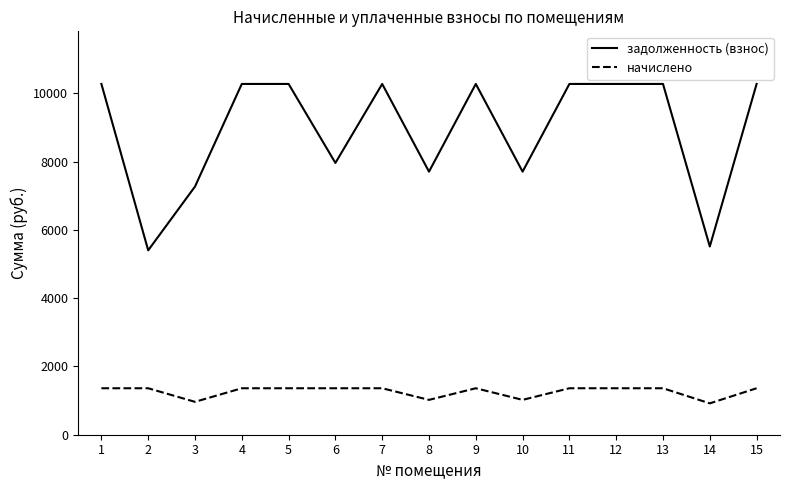

Is the value of начислено at 8 greater than the value of задолженность (взнос) at 5?

No